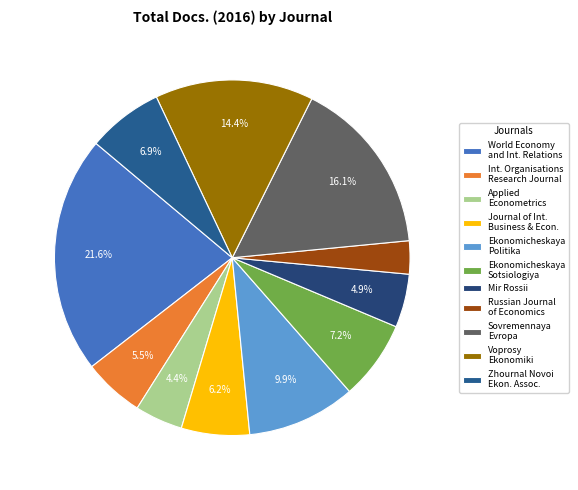

To the nearest percent, what is the difference between the largest and smallest slice percentages?

19%